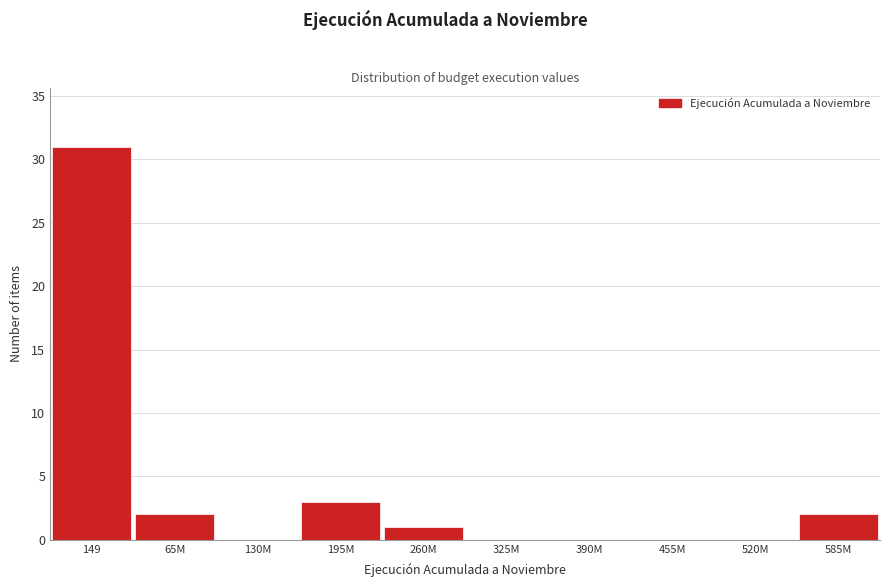

Reading left to right, transcribe all the data shown in this chart.

149=31	65M=2	130M=0	195M=3	260M=1	325M=0	390M=0	455M=0	520M=0	585M=2